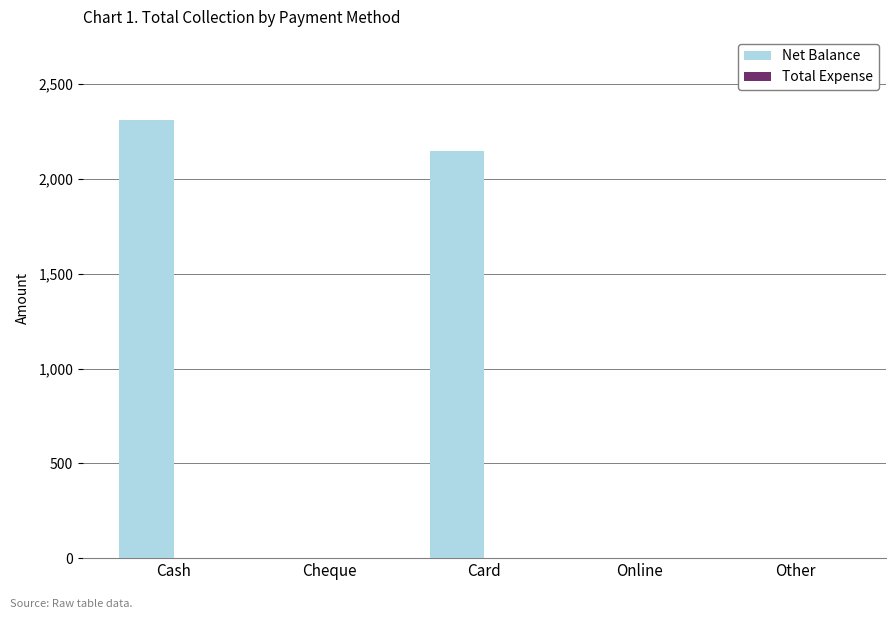

What is the change in value from Cash to Card?

-160